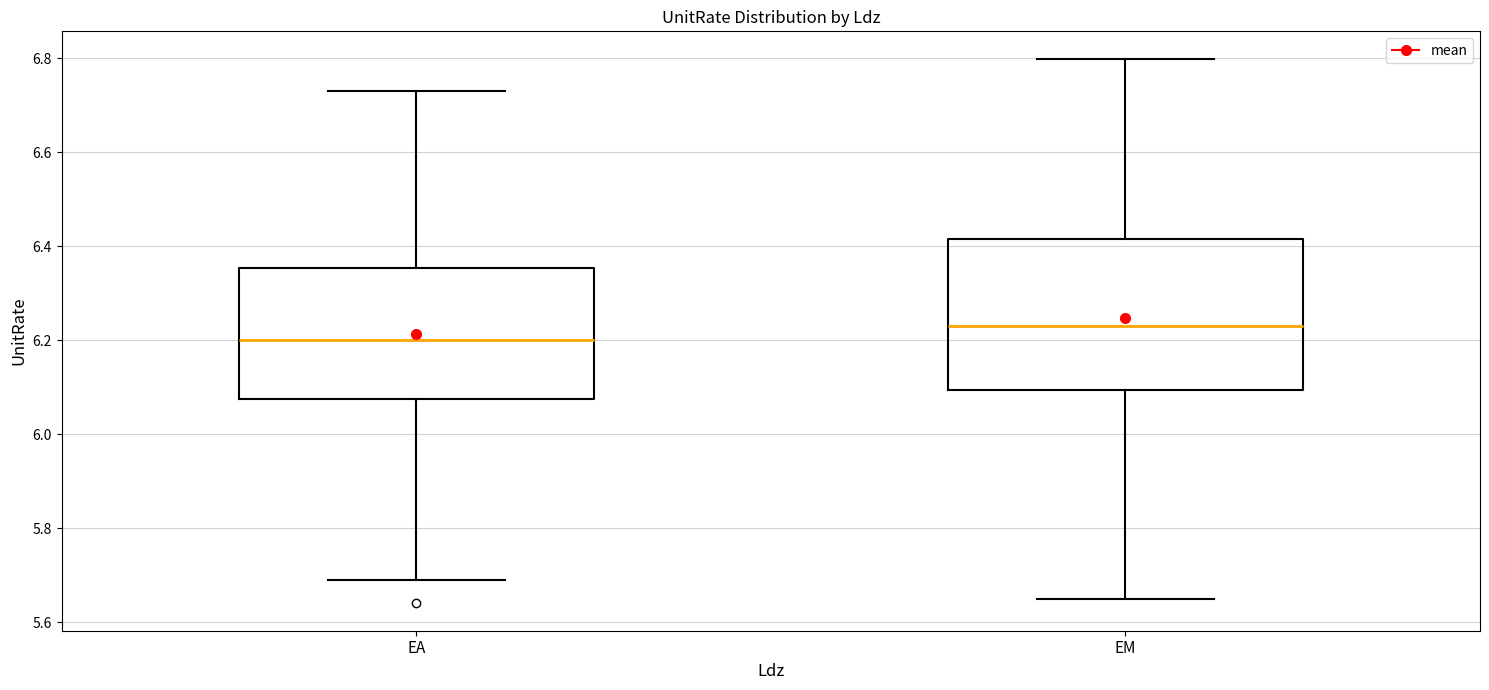

Reading left to right, read every box against the y-axis: the position of its median line, the range the box covers, and the ends of its whiskers. The values are not printed on the chart, so give them approximately, as read against the axis.

EA: median 6.20, box 6.08 to 6.36, whiskers 5.68 to 6.72
EM: median 6.22, box 6.10 to 6.42, whiskers 5.64 to 6.80